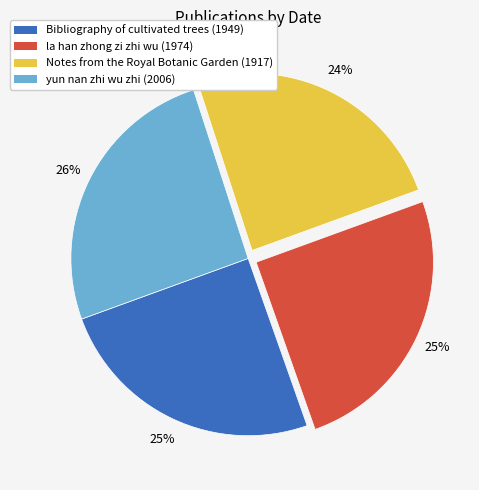

Count the number of slices in the pie.

4